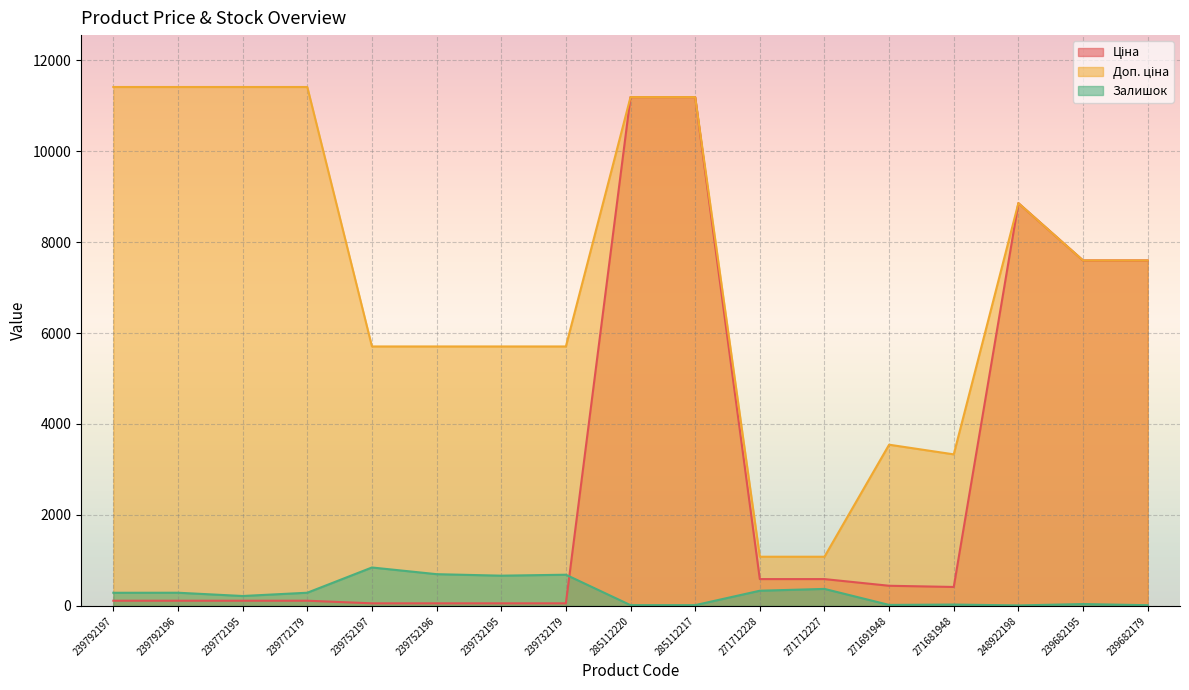

At which category does Залишок reach its first local peak?

239792196